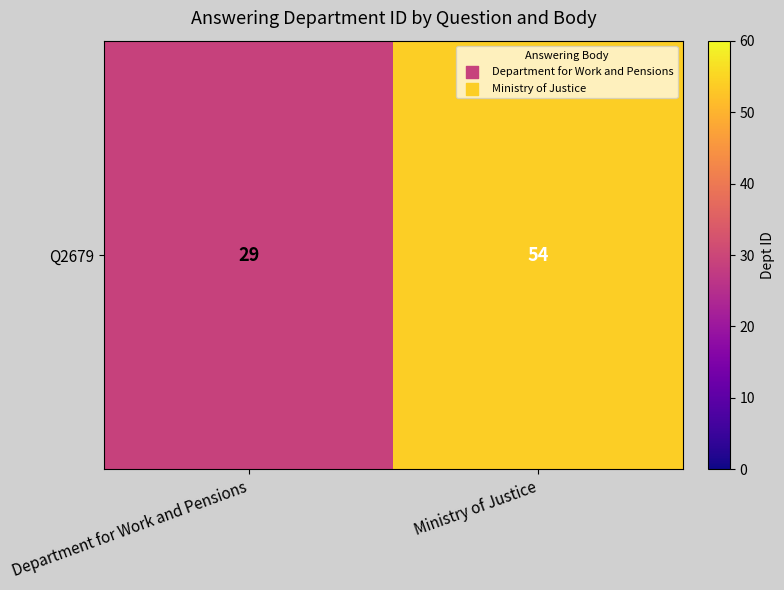

Between Department for Work and Pensions and Ministry of Justice, which is larger?

Ministry of Justice